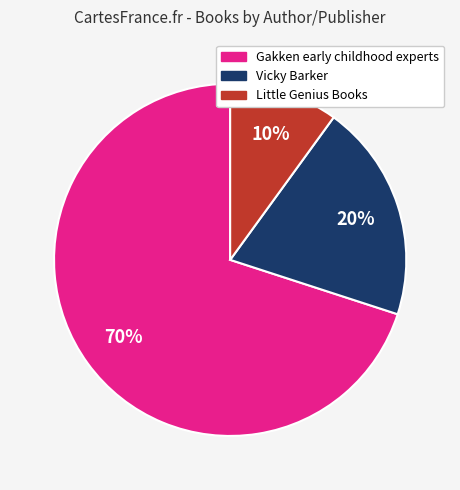

Is there any slice that represents more than half of the pie?

Yes